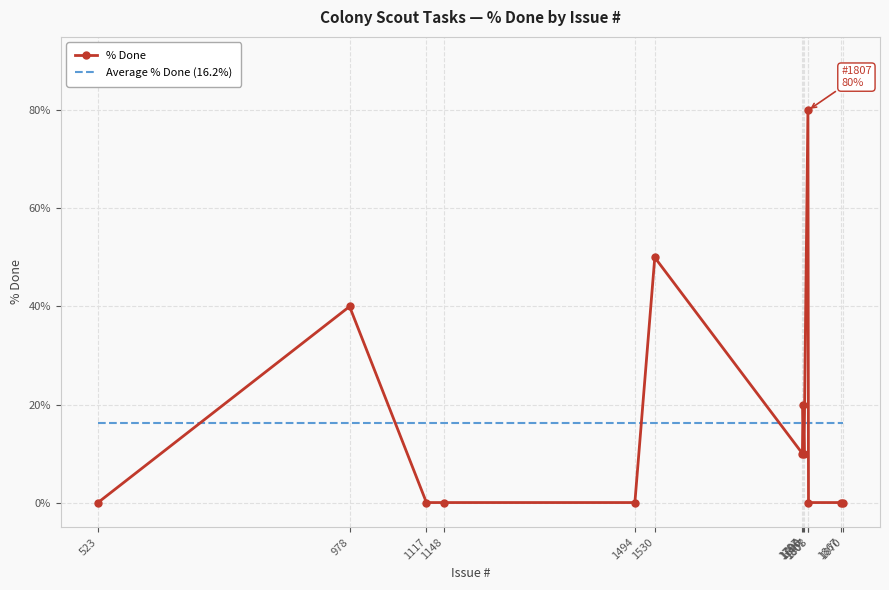

Reading left to right, transcribe all the data shown in this chart.

% Done: 523=0.0	978=40.0	1117=0.0	1148=0.0	1494=0.0	1530=50.0	1797=10.0	1798=20.0	1800=10.0	1807=80.0	1808=0.0	1867=0.0	1870=0.0
Average % Done (16.2%): 523=16.2	978=16.2	1117=16.2	1148=16.2	1494=16.2	1530=16.2	1797=16.2	1798=16.2	1800=16.2	1807=16.2	1808=16.2	1867=16.2	1870=16.2